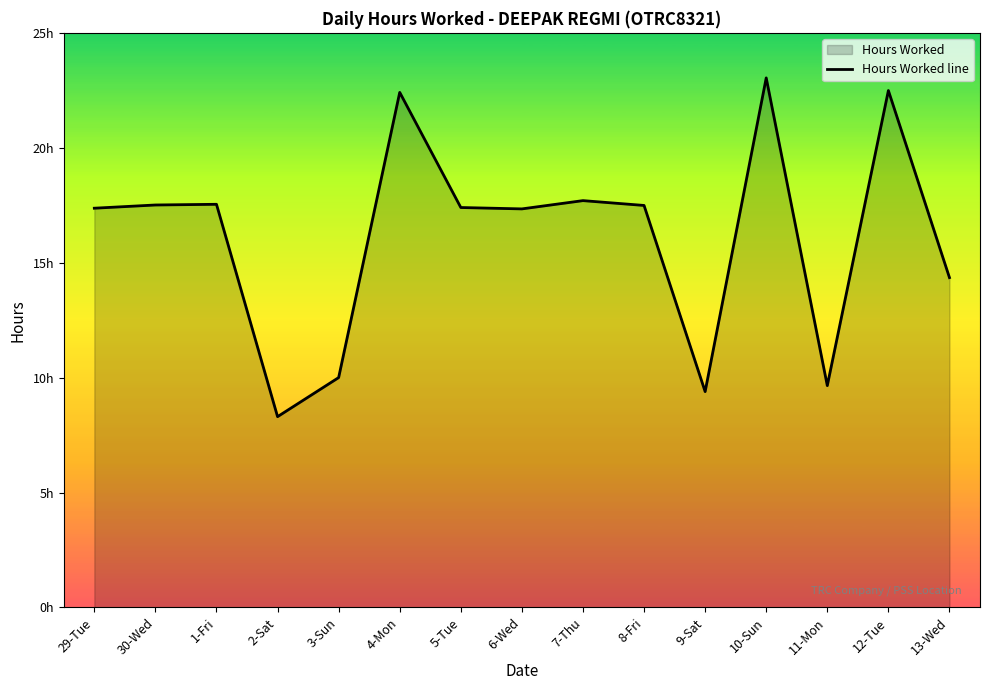

The value at 4-Mon is 22.4. True or false?

True